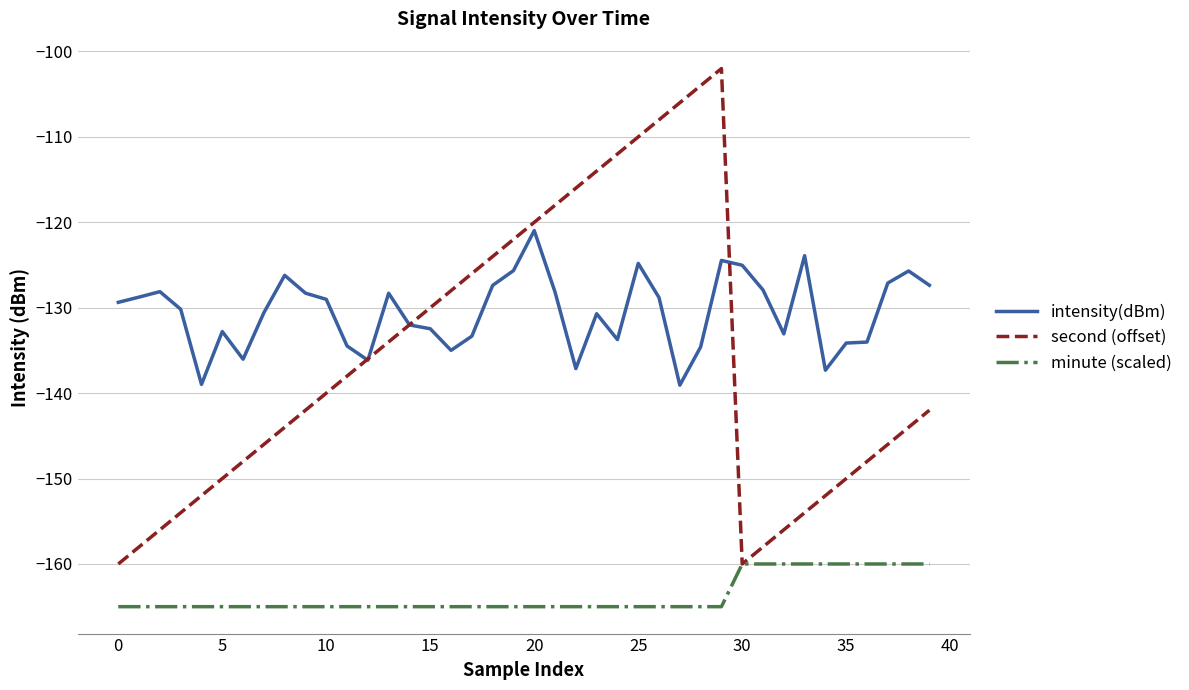

True or false: minute (scaled) and intensity(dBm) intersect in this chart.

False